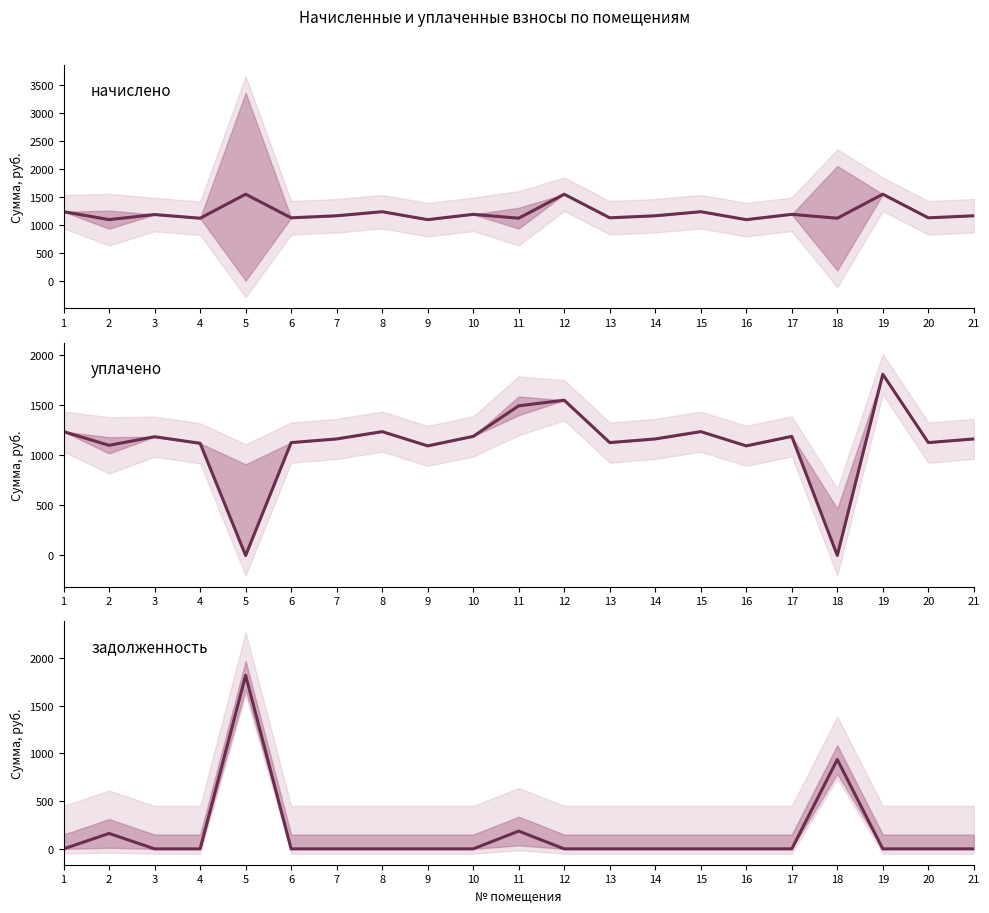

How many intersections are there between начислено and уплачено?

1